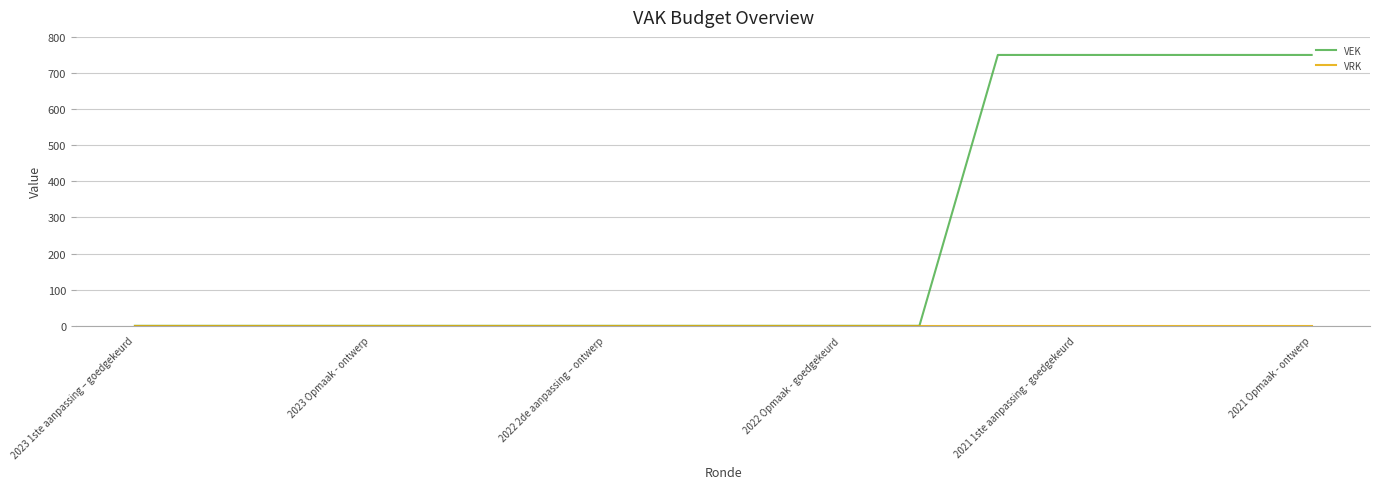

Which series has the largest range (max minus min)?

VEK